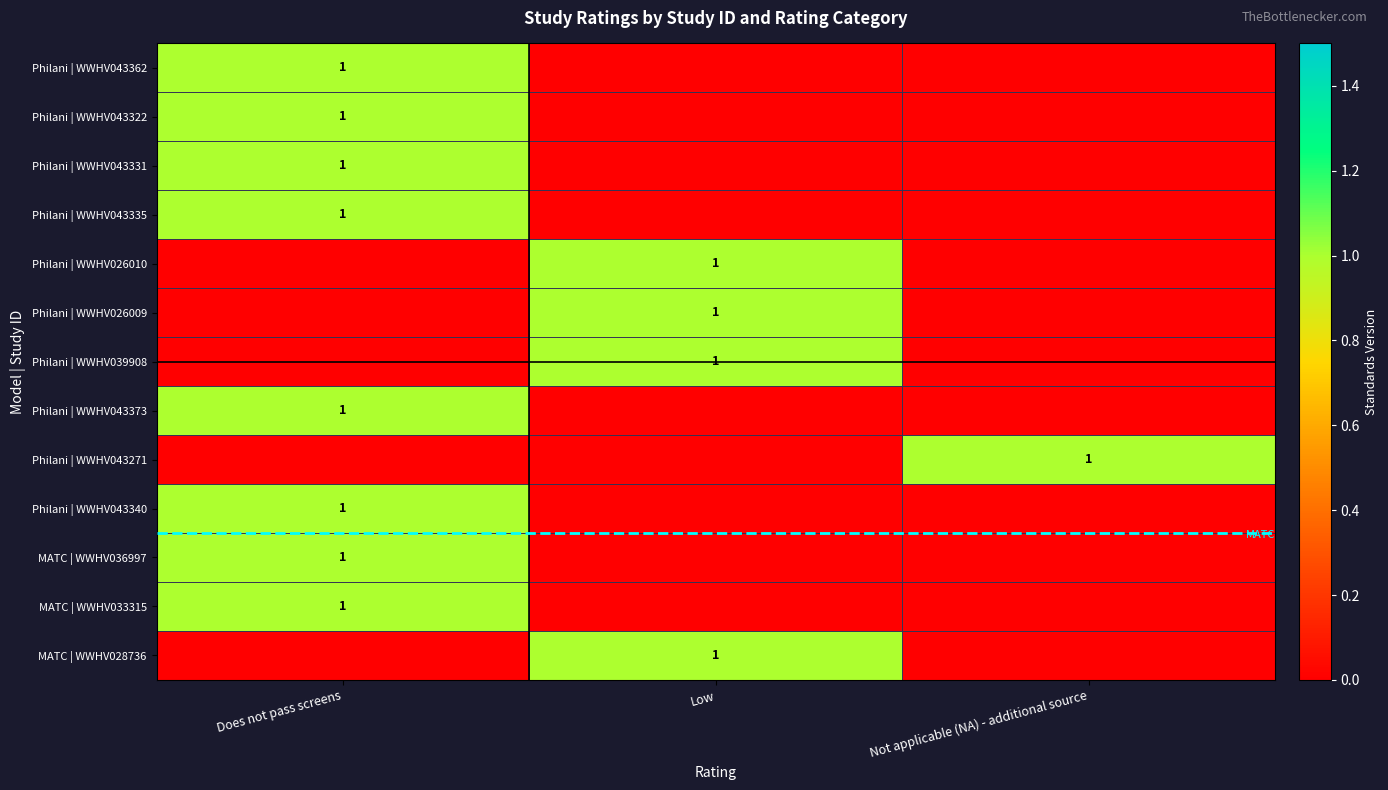

True or false: Philani | WWHV026009 has a value of 1 at Low.

True